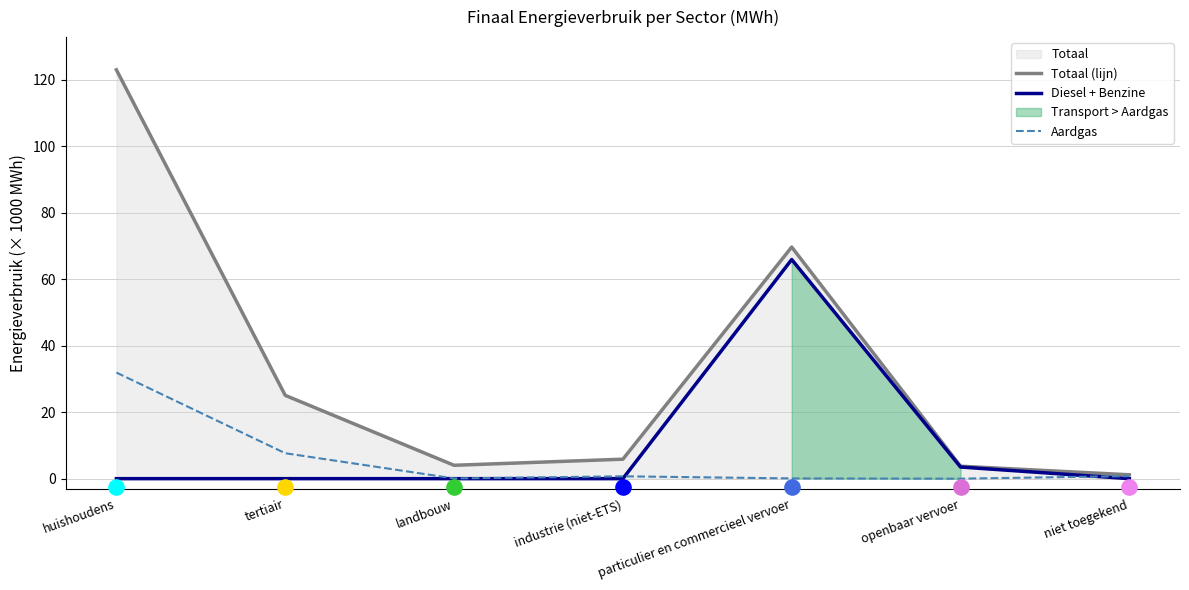

Which series has the widest spread of Y values?

Totaal (lijn)